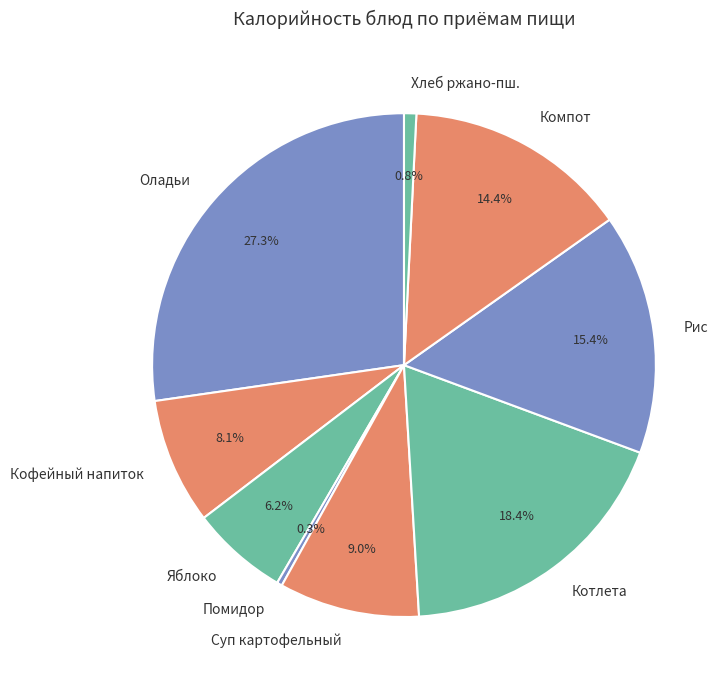

Combined, do Суп картофельный and Яблоко account for over 50%?

No